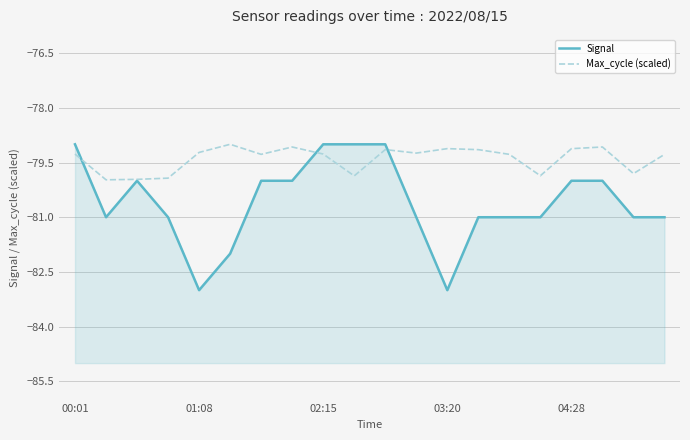

Which category has the highest value in the Max_cycle (scaled) series?

5